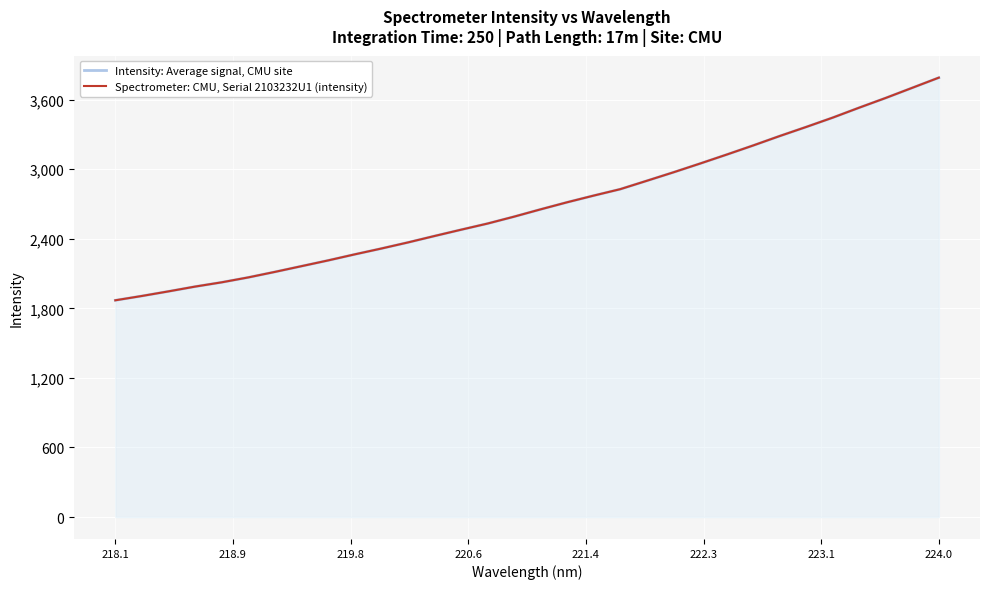

What are all the series names shown in the legend?

Intensity: Average signal, CMU site, Spectrometer: CMU, Serial 2103232U1 (intensity)